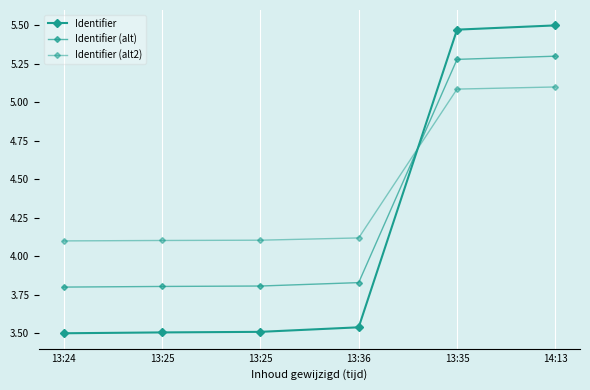

Does the chart display data point markers on the line(s)?

Yes